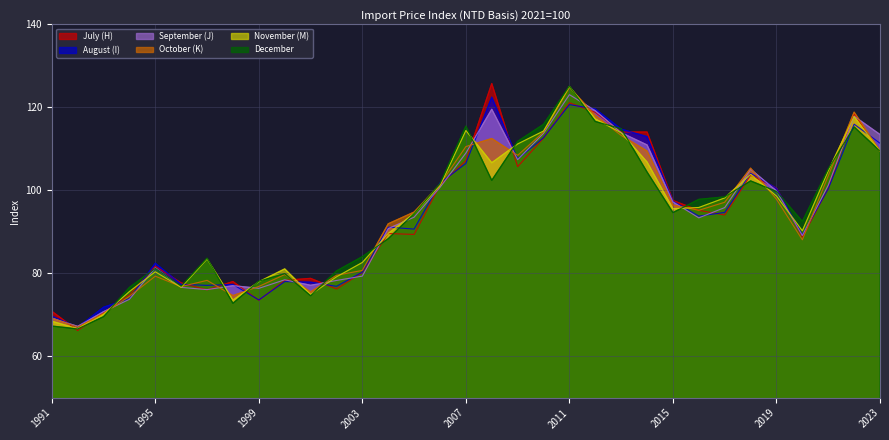

How many data points in July (H) are above 94?

17